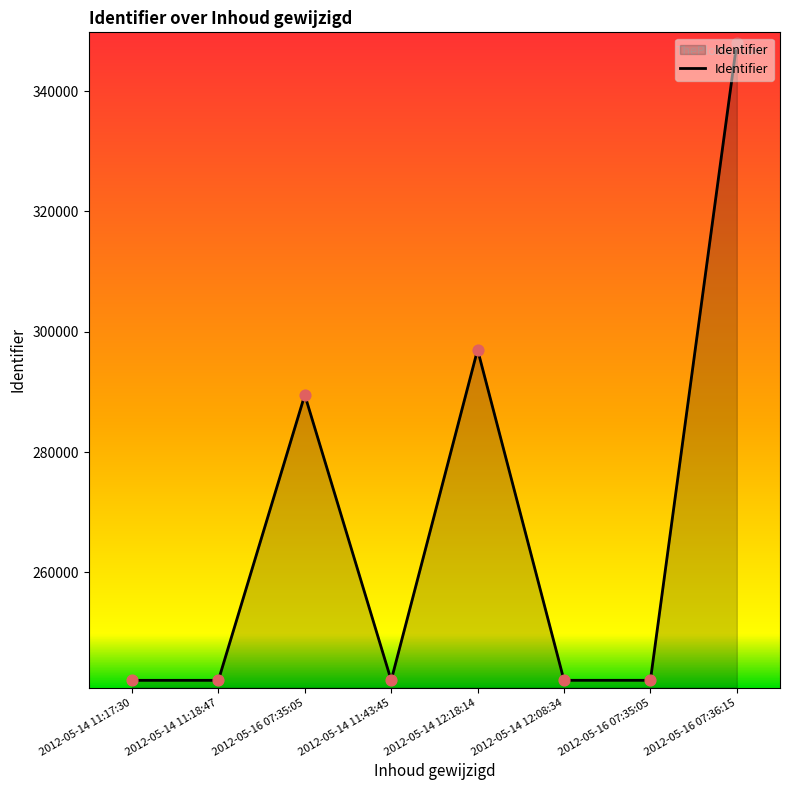

Which has a higher value, 2012-05-14 12:08:34 or 2012-05-14 12:18:14?

2012-05-14 12:18:14